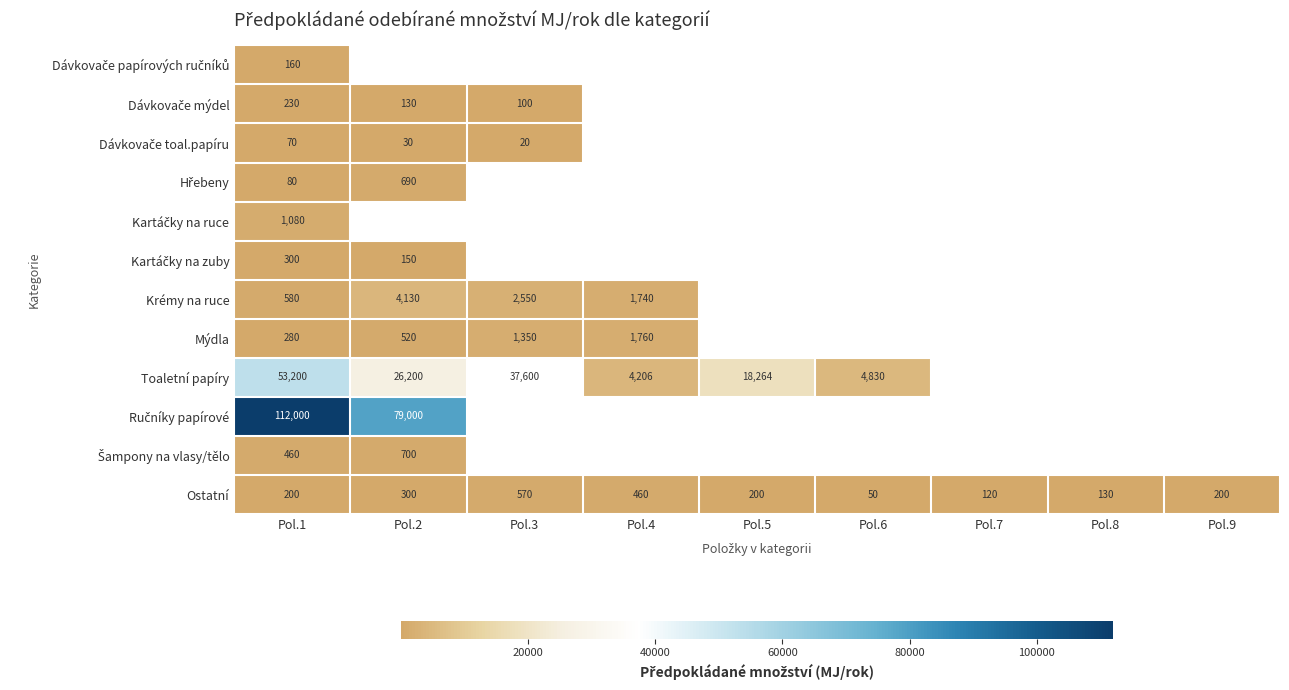

What value does the Ostatní series have at Pol.5, to the nearest 50?

200